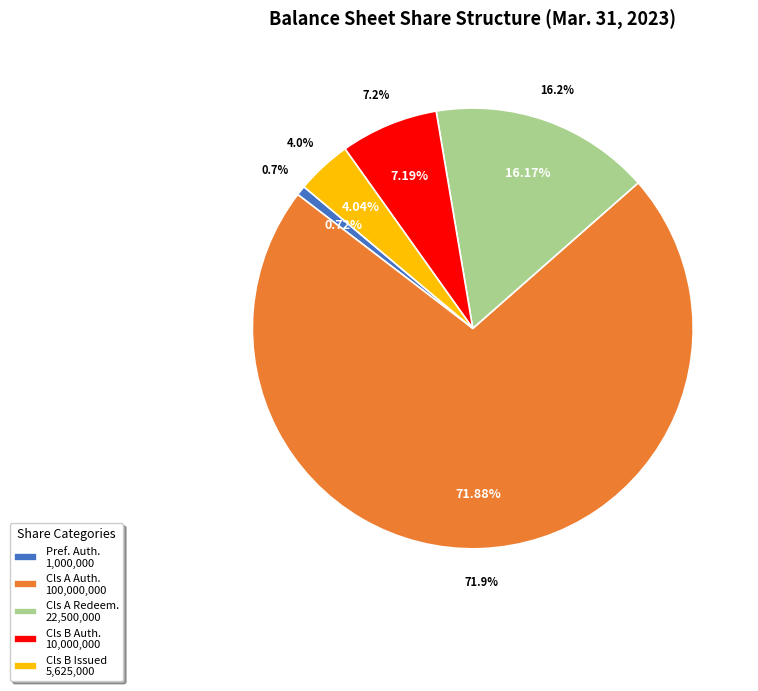

Combined, do Preferred stock shares authorized and Common Class B shares authorized account for over 50%?

No